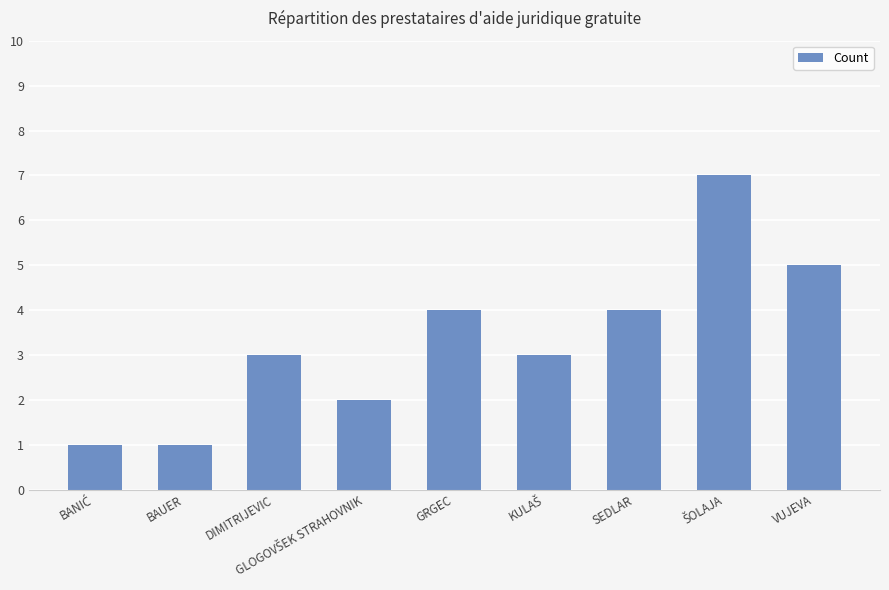

How many bars are there in total?

9